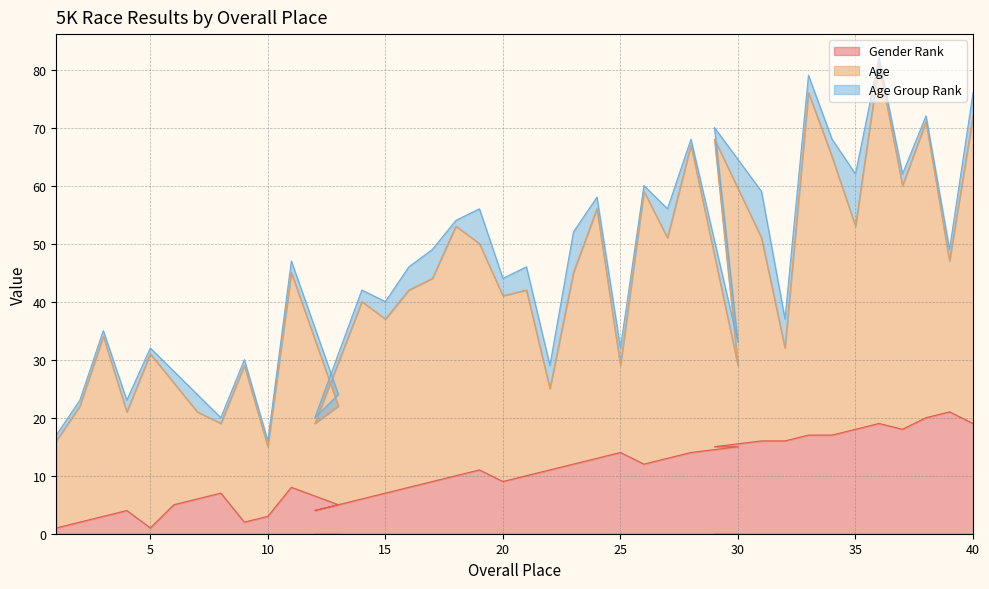

What is the maximum value for Gender Rank?

21